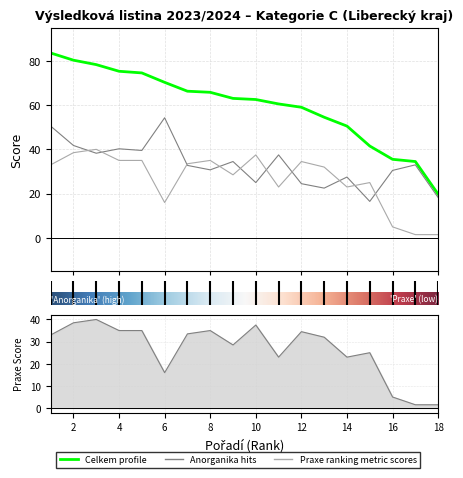

How many lines are shown in the chart?

3